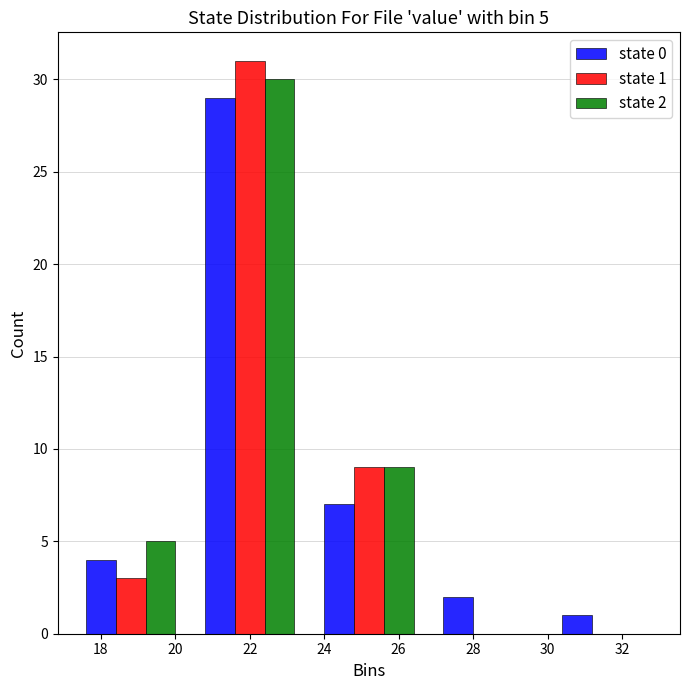

In the state 2 series, which range on the x-axis has the tallest bar?

20.4 to 23.6